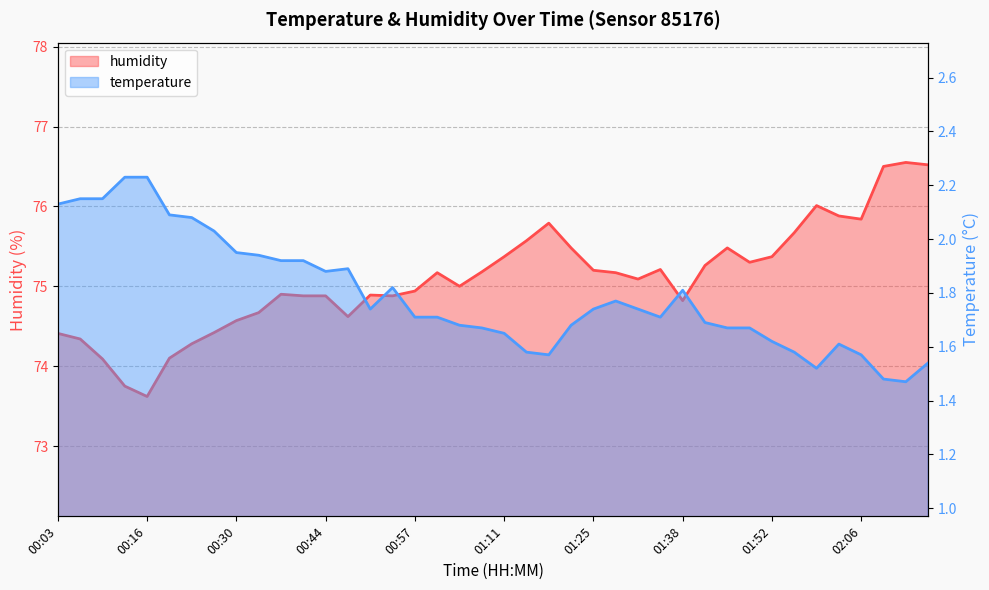

Where is the first local minimum for temperature?

00:44